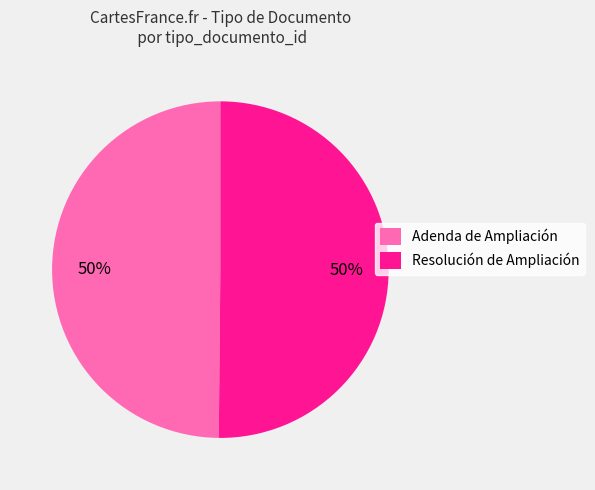

What percentage is the Resolución de Ampliación slice, to the nearest percent?

50%